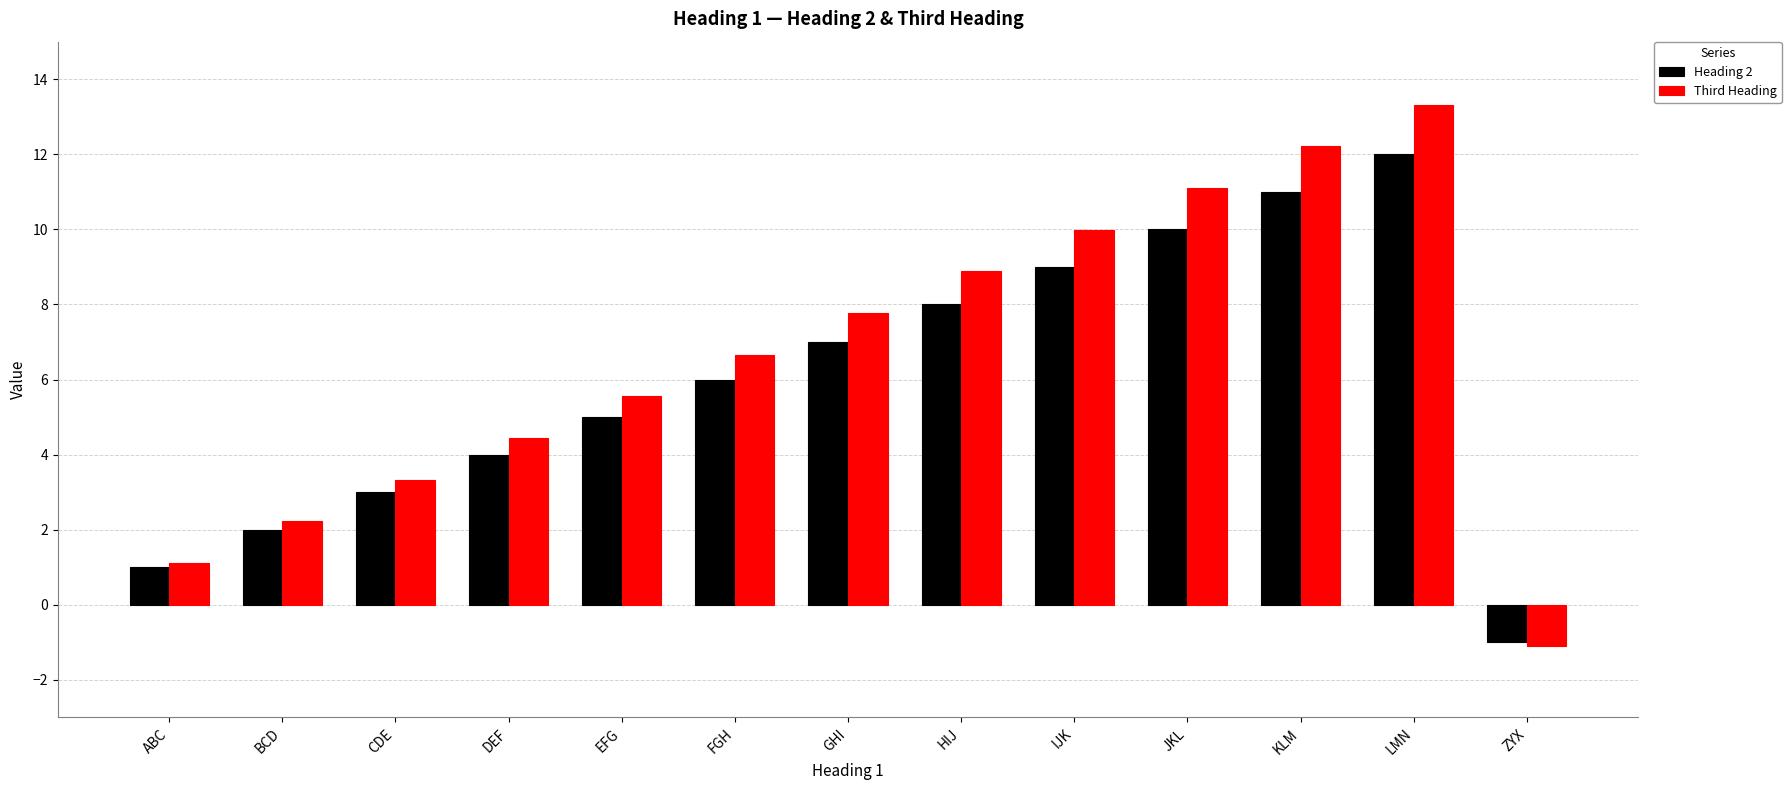

What is the lowest value of the Heading 2 series?

-1.0